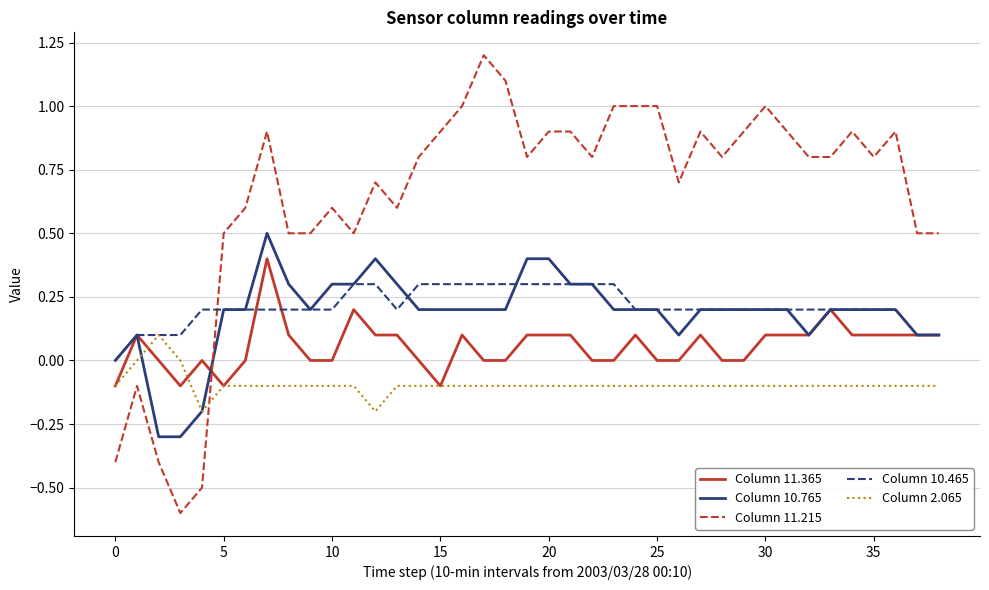

True or false: Column 11.215 and Column 2.065 intersect in this chart.

True